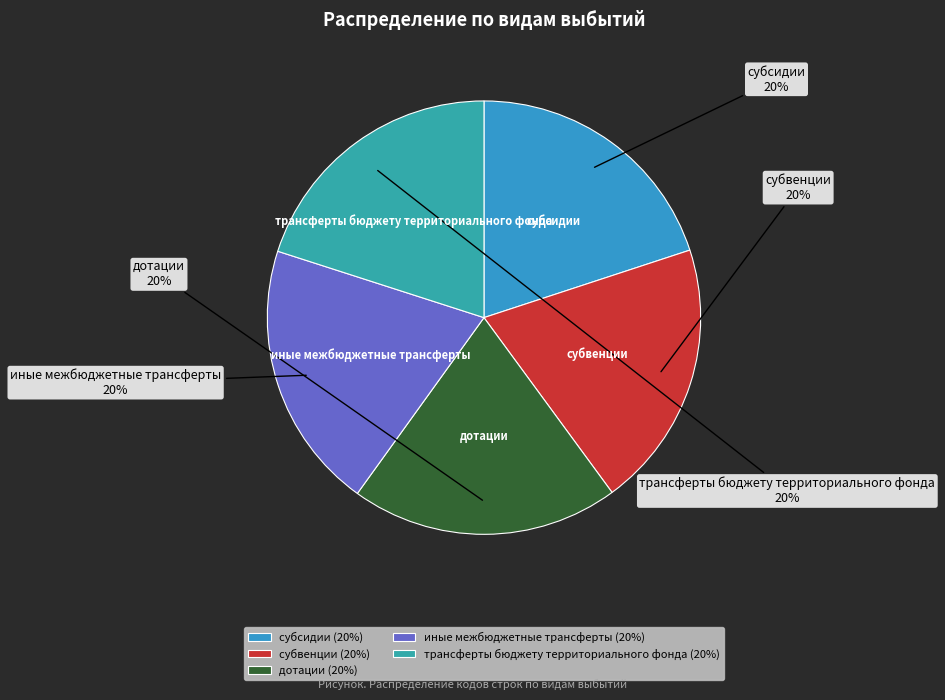

Do субвенции and дотации together represent more than half of the pie?

No